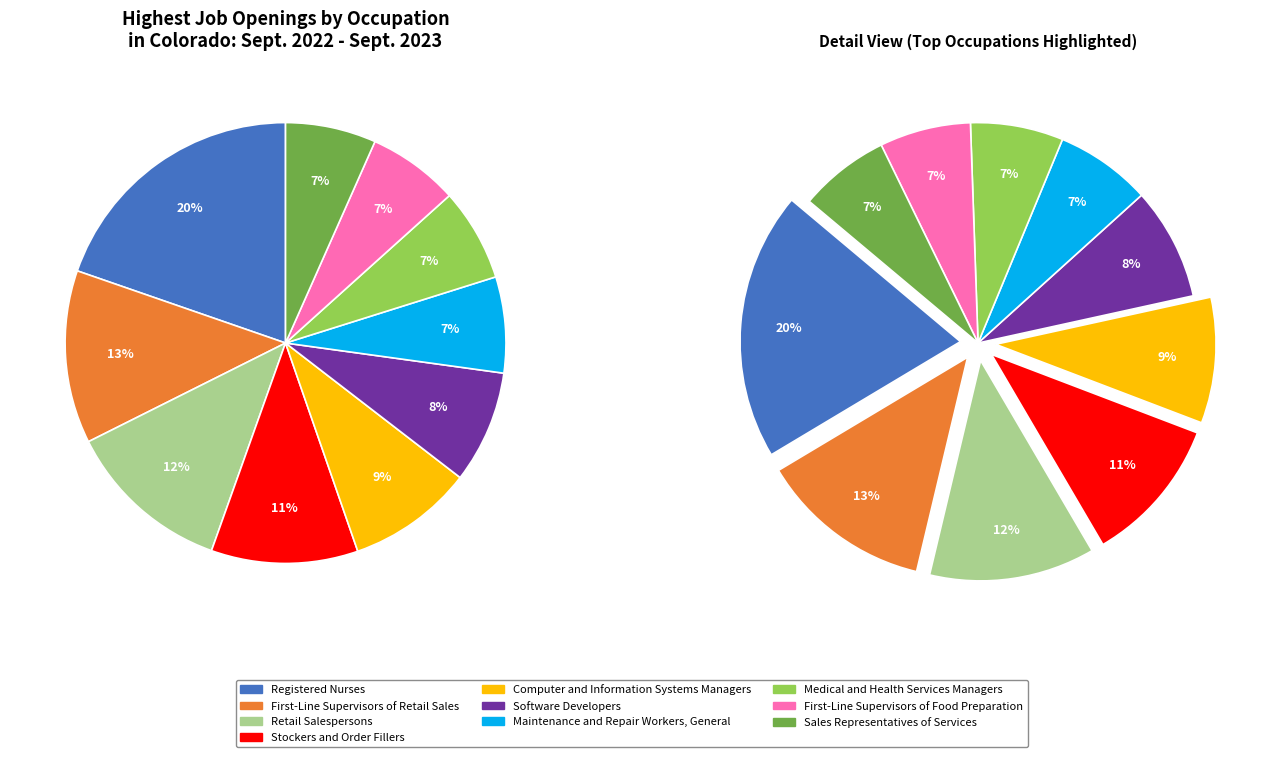

What percentage is NOT represented by Maintenance and Repair Workers, General?

93.0%